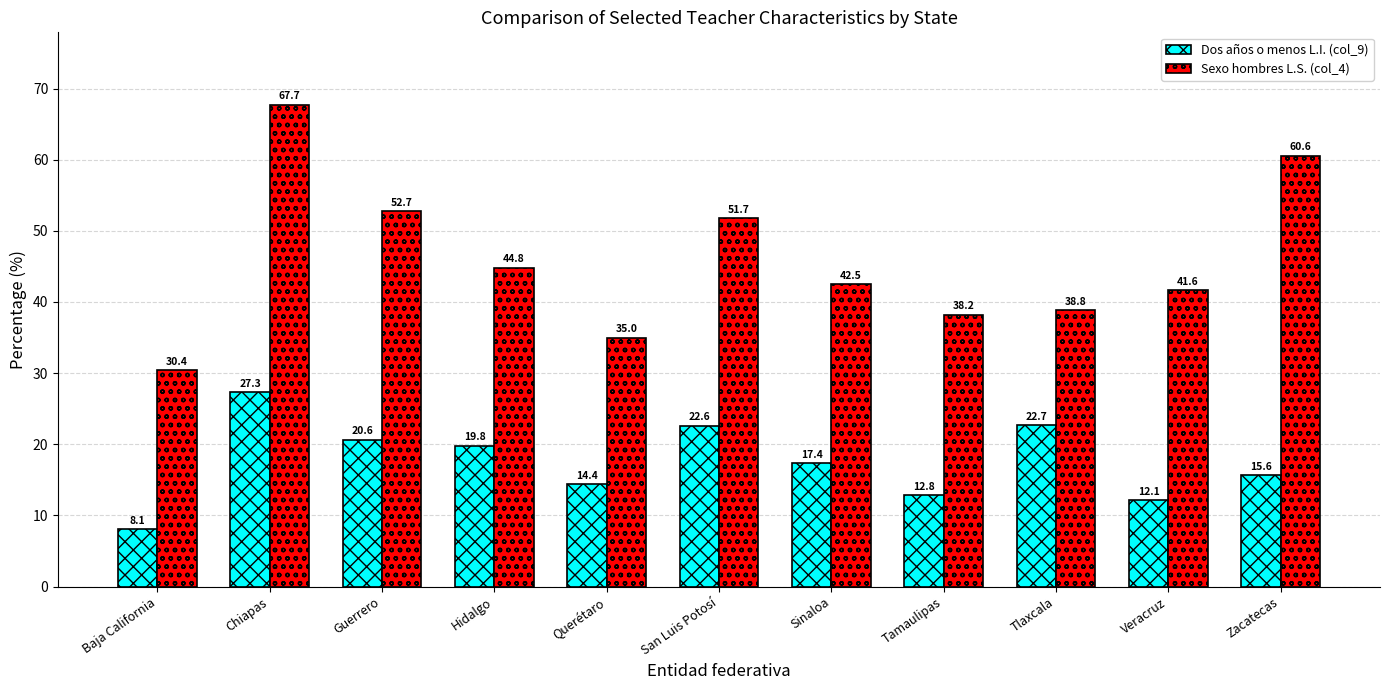

At which label does Dos años o menos L.I. (col_9) first exceed 17?

Chiapas